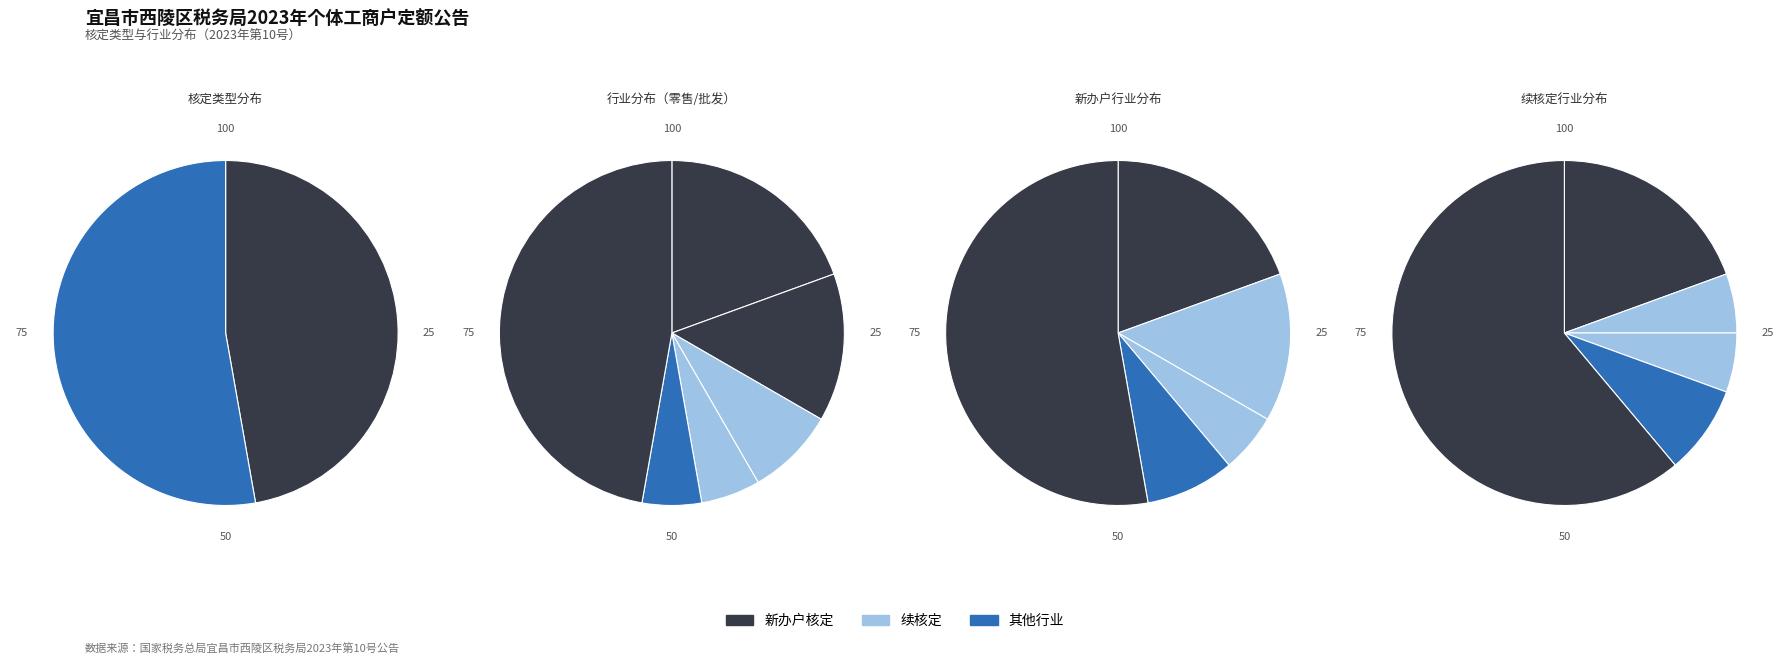

To the nearest percent, what is the average slice percentage?

50%